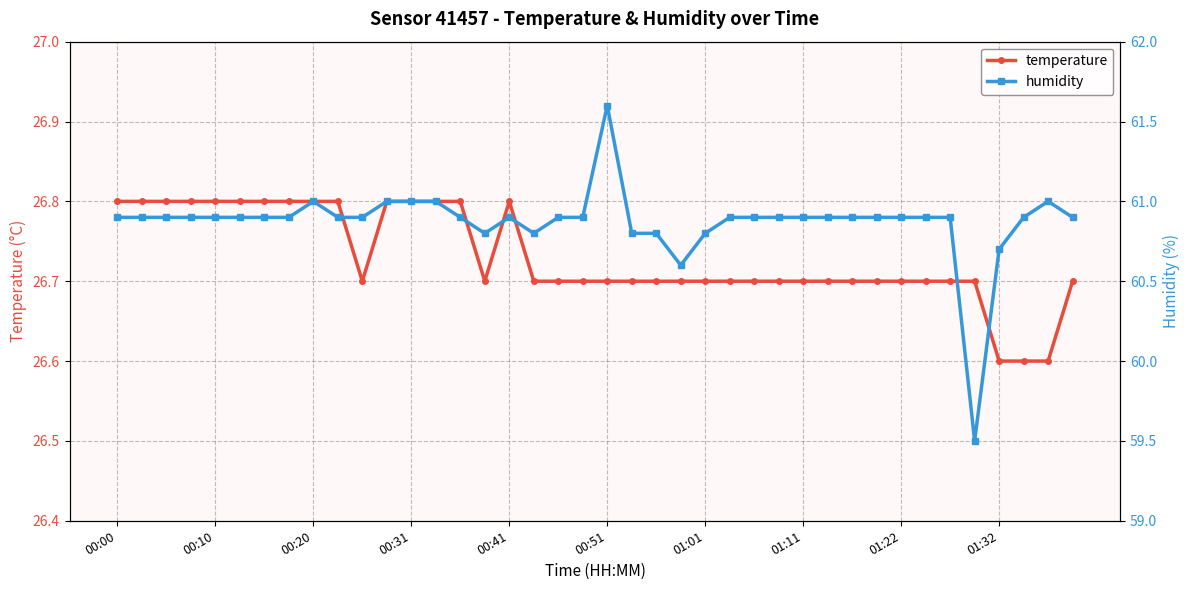

What is the difference between the maximum and minimum values in the humidity series?

2.1